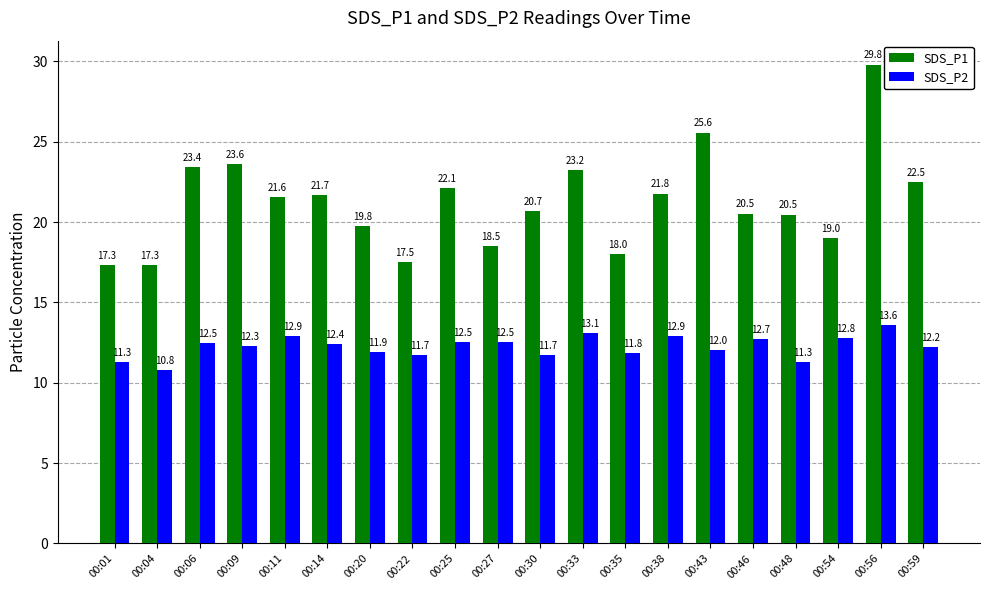

What is the difference between the highest and lowest values at 00:09?

11.3